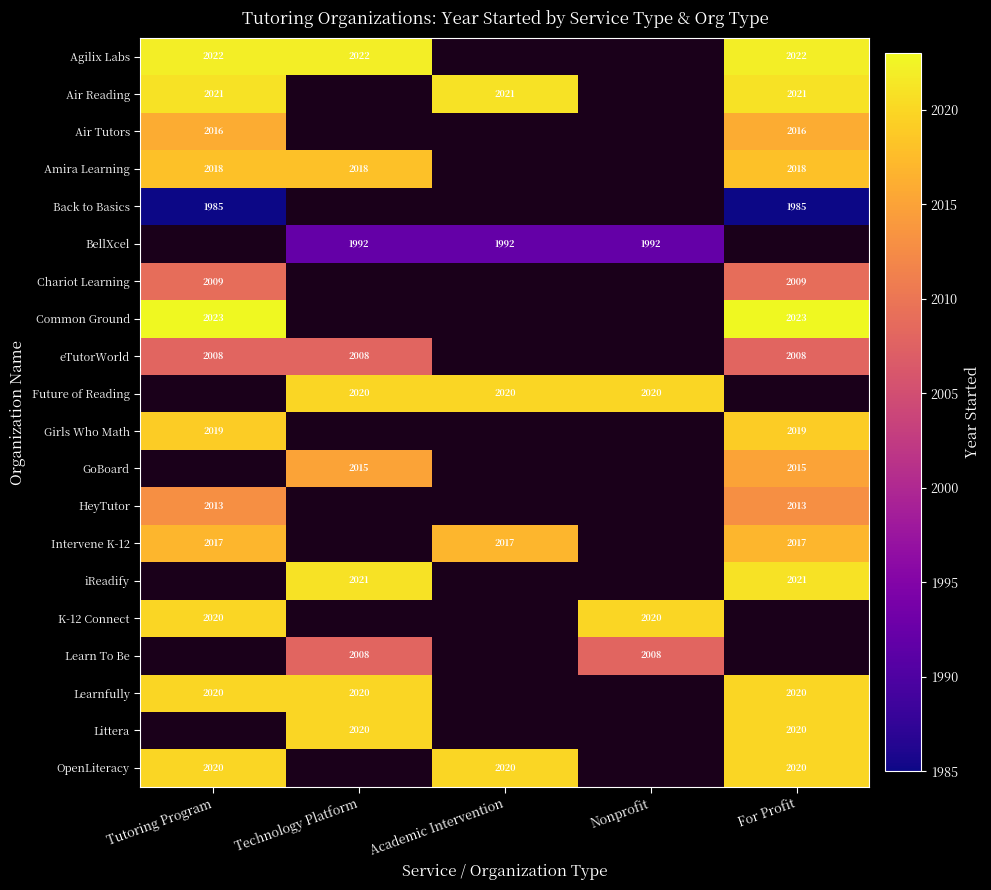

The value of OpenLiteracy at For Profit is 667. True or false?

False